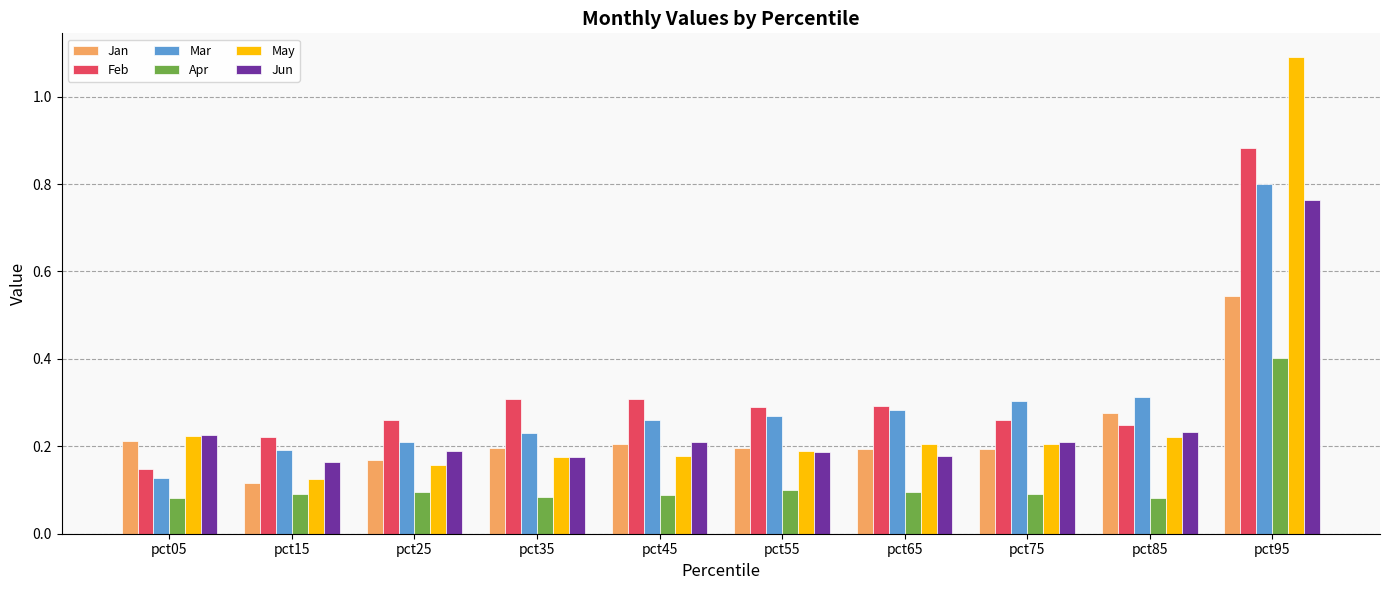

How many bars are there in each group?

6